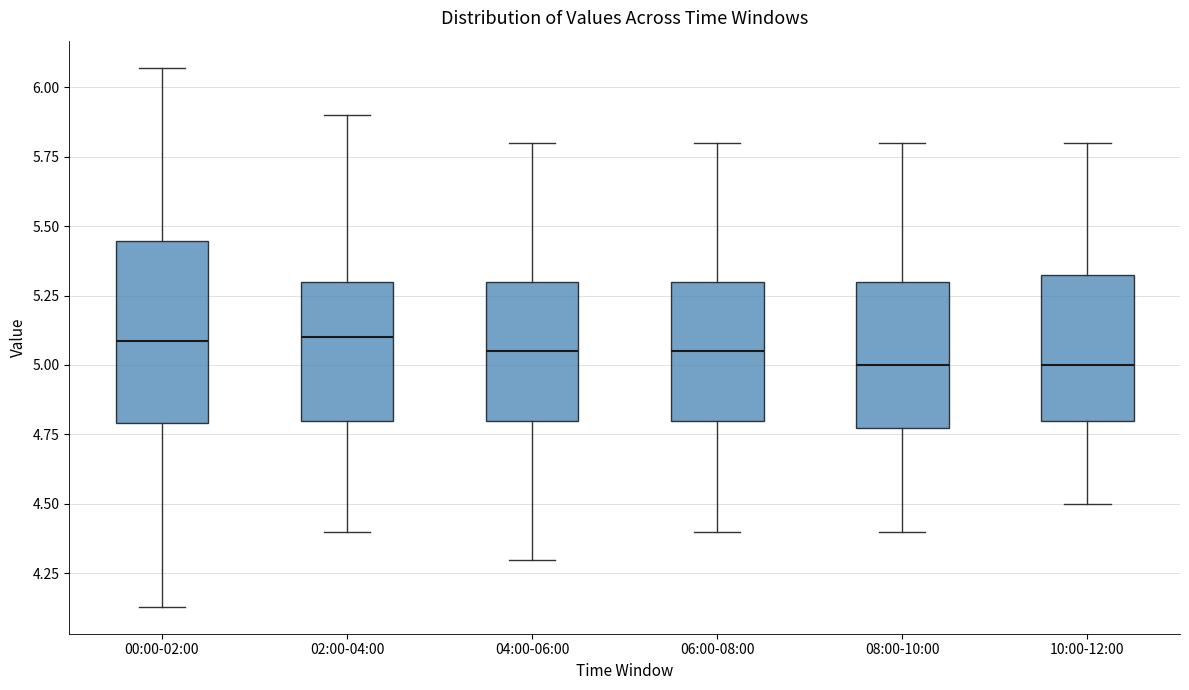

Reading left to right, read every box against the y-axis: the position of its median line, the range the box covers, and the ends of its whiskers. The values are not printed on the chart, so give them approximately, as read against the axis.

00:00-02:00: median 5.10, box 4.80 to 5.45, whiskers 4.15 to 6.05
02:00-04:00: median 5.10, box 4.80 to 5.30, whiskers 4.40 to 5.90
04:00-06:00: median 5.05, box 4.80 to 5.30, whiskers 4.30 to 5.80
06:00-08:00: median 5.05, box 4.80 to 5.30, whiskers 4.40 to 5.80
08:00-10:00: median 5.00, box 4.80 to 5.30, whiskers 4.40 to 5.80
10:00-12:00: median 5.00, box 4.80 to 5.35, whiskers 4.50 to 5.80